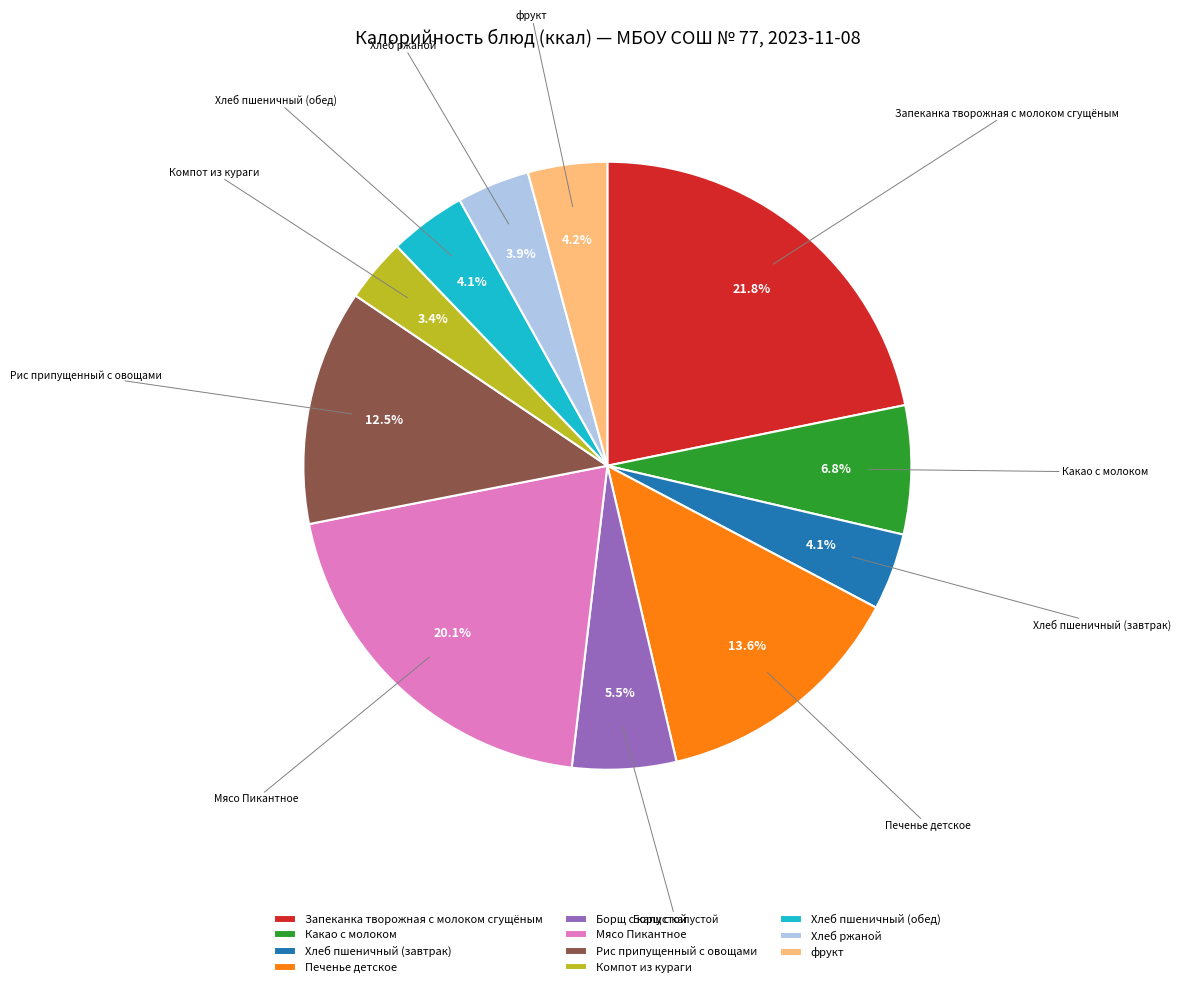

What portion of the pie excludes Хлеб пшеничный (завтрак)?

95.9%